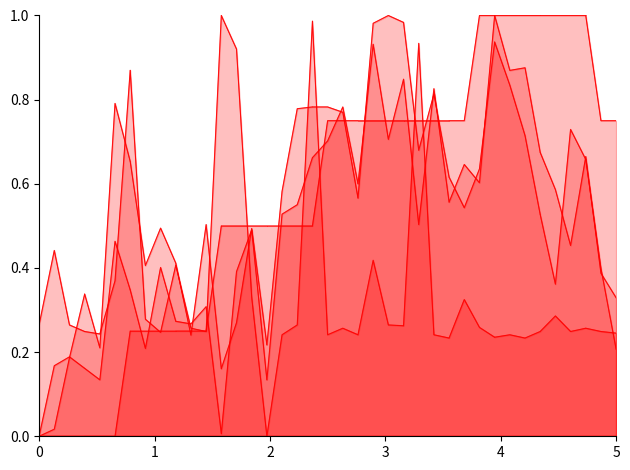

What is the value of the Max_cycle point at the 39th from the left?

0.2